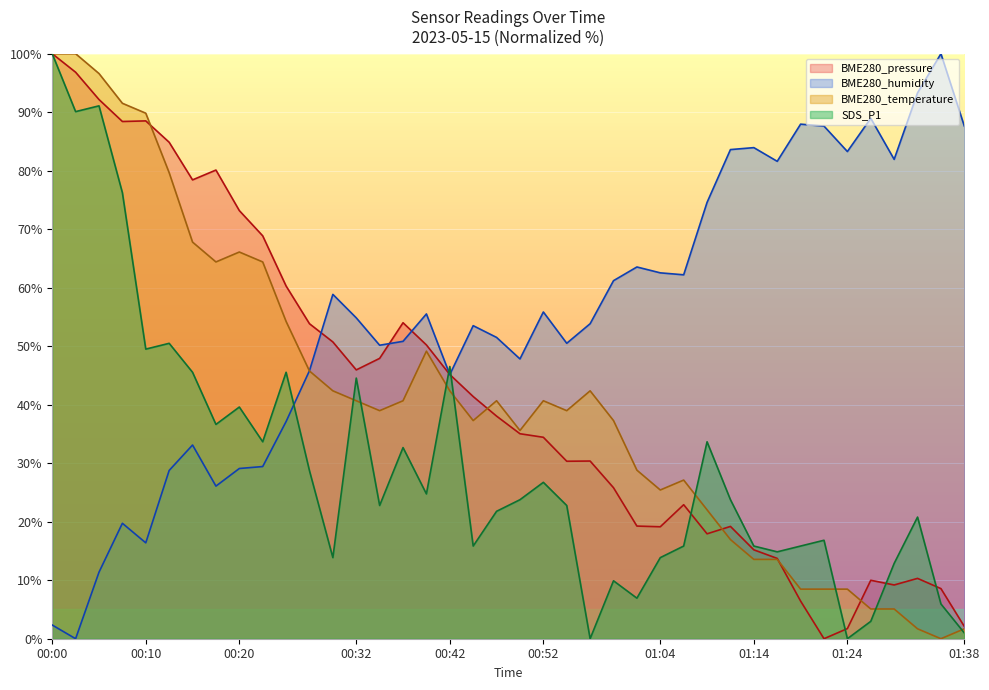

What is the difference between the highest and lowest values at 00:15?

45.3